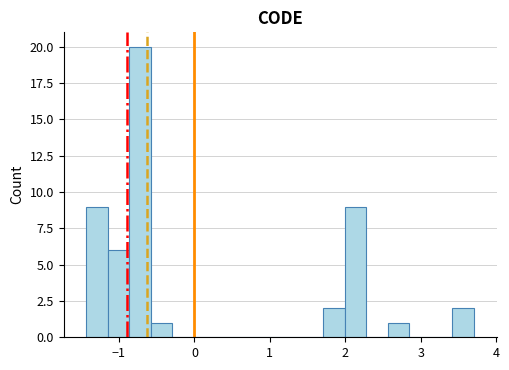

Around what value on the x-axis is the tallest bar? Give the approximate position of its centre, as read against the axis.

-0.7